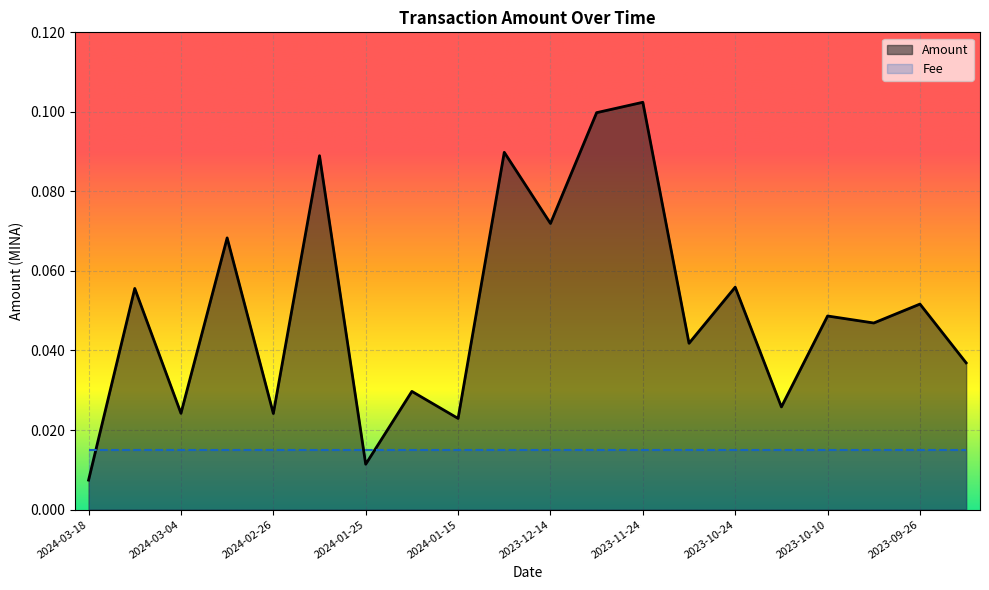

What is the sum of the values at 2023-12-04 and 2023-10-03?

0.1